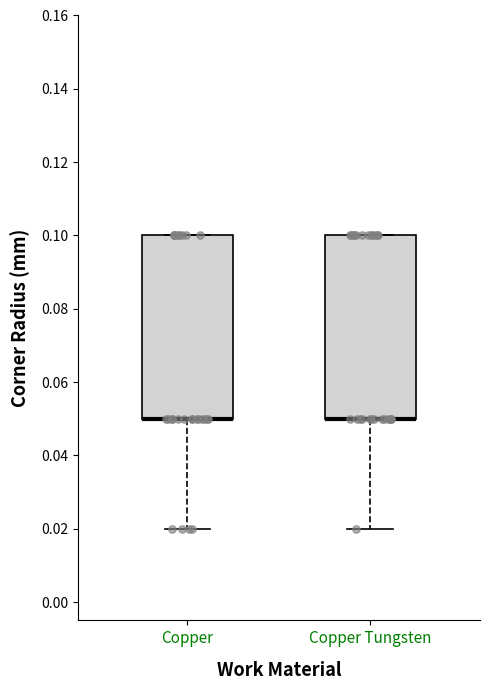

Reading left to right, transcribe this box plot: for each box, give where its median line is, the range the box spans, and where its two whiskers end, as read against the y-axis. The values are not printed on the chart, so give them approximately, as read against the axis.

Copper: median 0.05 (drawn on the box's lower edge), box 0.05 to 0.10, whiskers 0.02 to 0.10
Copper Tungsten: median 0.05 (drawn on the box's lower edge), box 0.05 to 0.10, whiskers 0.02 to 0.10